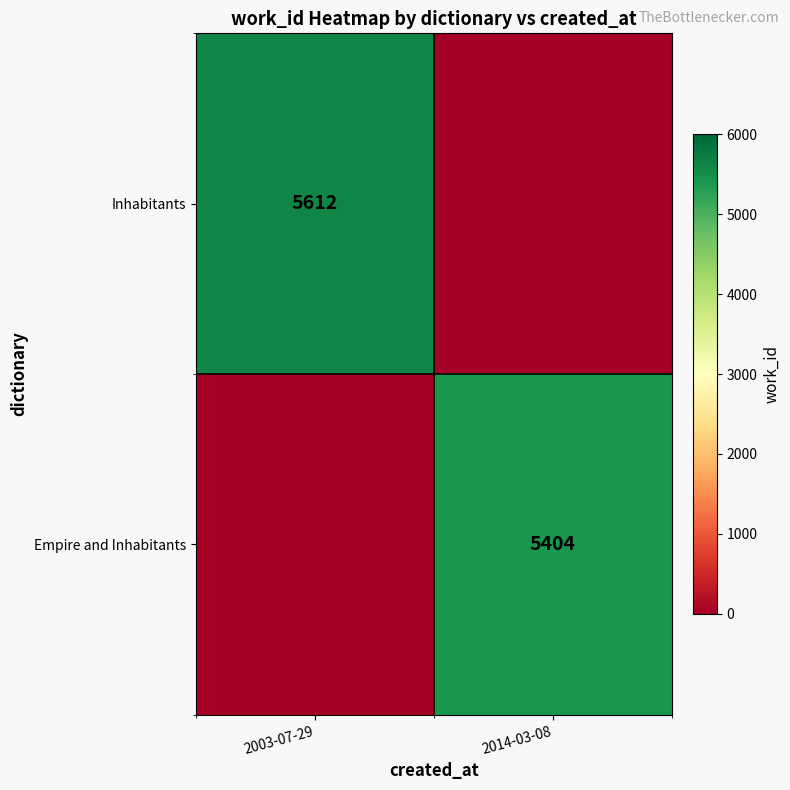

Is it true that Inhabitants equals 2930 at 2003-07-29?

False